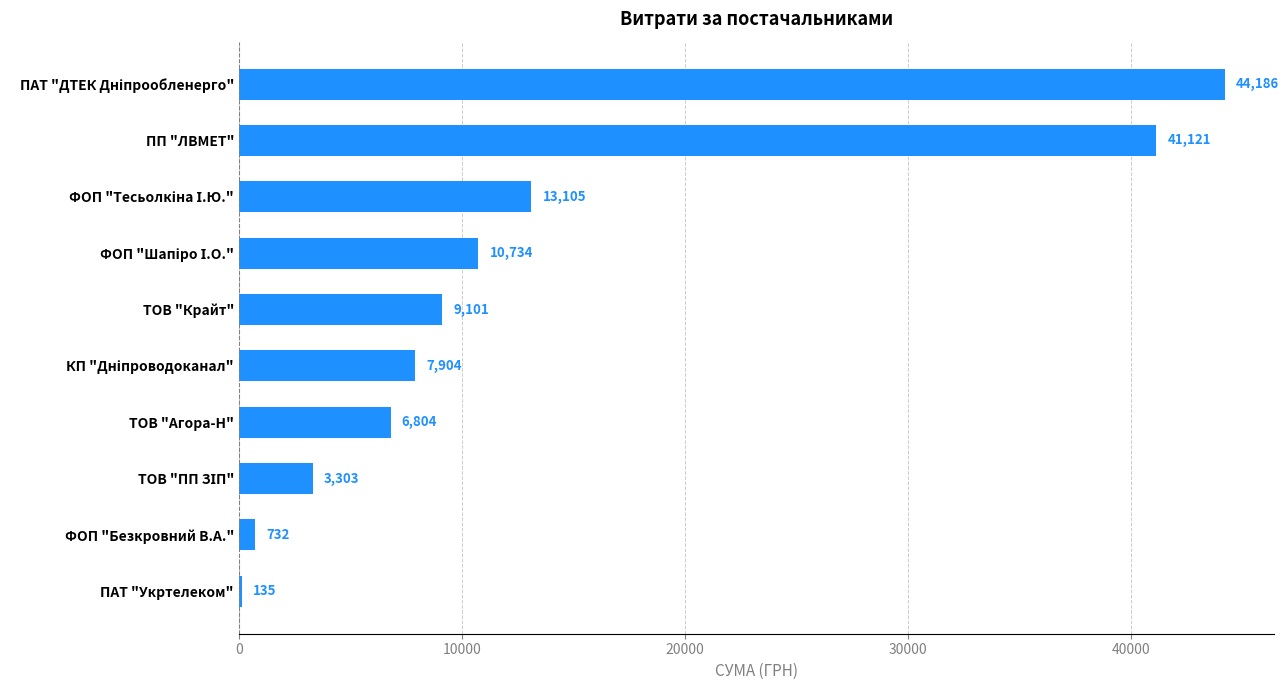

What is the change in value from ТОВ "Агора-Н" to ПП "ЛВМЕТ"?

+34317.0